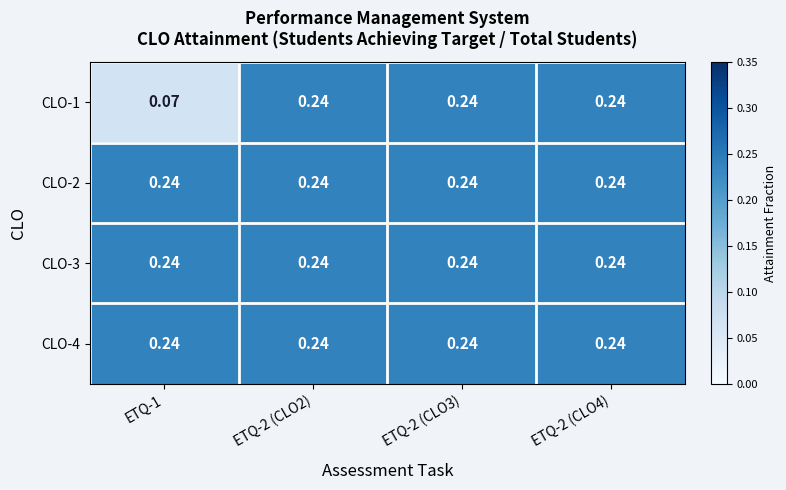

Reading right to left, extract all data points from this chart.

CLO-1: ETQ-2 (CLO4)=0.2	ETQ-2 (CLO3)=0.2	ETQ-2 (CLO2)=0.2	ETQ-1=0.1
CLO-2: ETQ-2 (CLO4)=0.2	ETQ-2 (CLO3)=0.2	ETQ-2 (CLO2)=0.2	ETQ-1=0.2
CLO-3: ETQ-2 (CLO4)=0.2	ETQ-2 (CLO3)=0.2	ETQ-2 (CLO2)=0.2	ETQ-1=0.2
CLO-4: ETQ-2 (CLO4)=0.2	ETQ-2 (CLO3)=0.2	ETQ-2 (CLO2)=0.2	ETQ-1=0.2